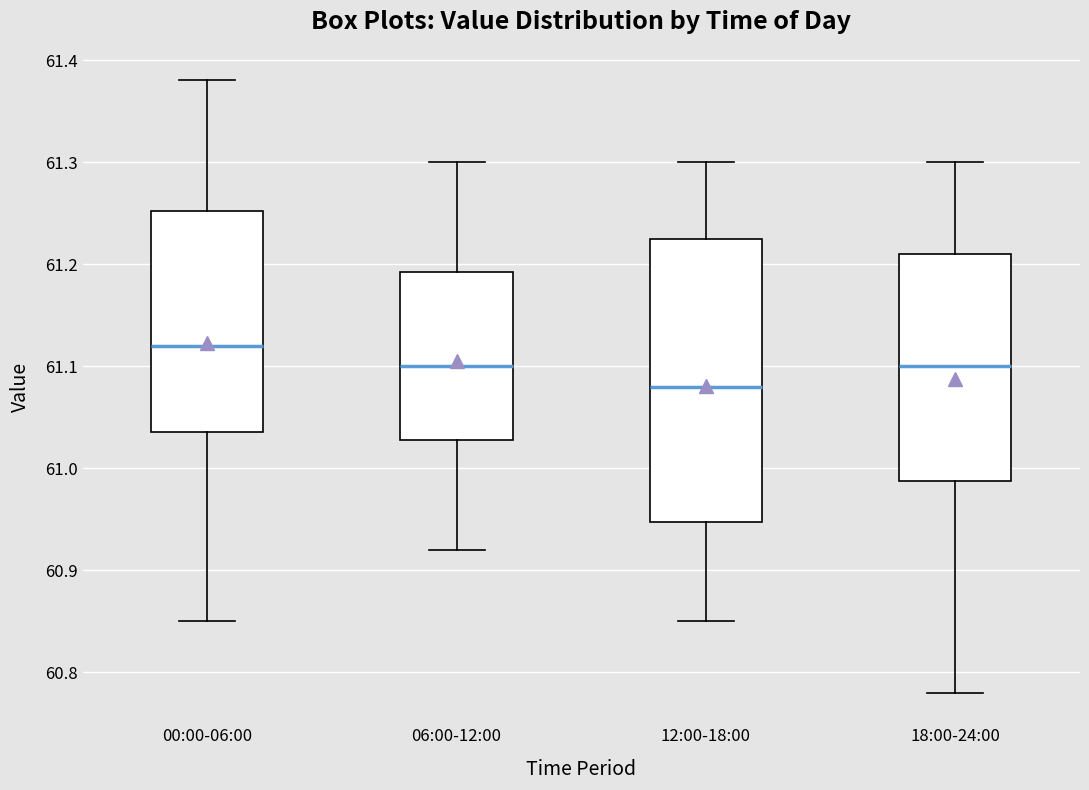

Reading left to right, read every box against the y-axis: the position of its median line, the range the box covers, and the ends of its whiskers. The values are not printed on the chart, so give them approximately, as read against the axis.

00:00-06:00: median 61.12, box 61.04 to 61.25, whiskers 60.85 to 61.38
06:00-12:00: median 61.10, box 61.03 to 61.19, whiskers 60.92 to 61.30
12:00-18:00: median 61.08, box 60.95 to 61.23, whiskers 60.85 to 61.30
18:00-24:00: median 61.10, box 60.99 to 61.21, whiskers 60.78 to 61.30